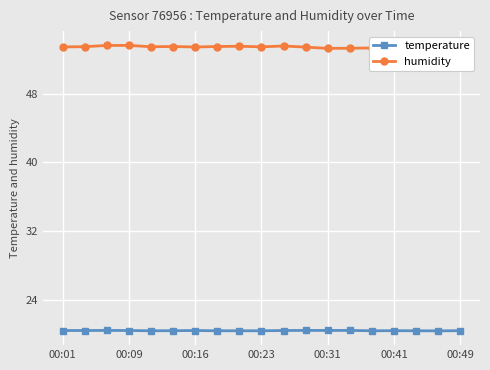

What is the minimum value for temperature?

20.4